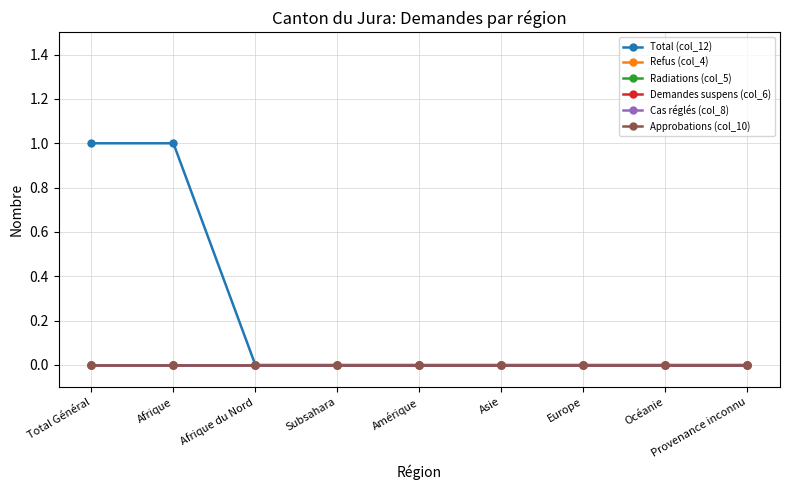

True or false: Approbations (col_10) and Total (col_12) intersect in this chart.

False